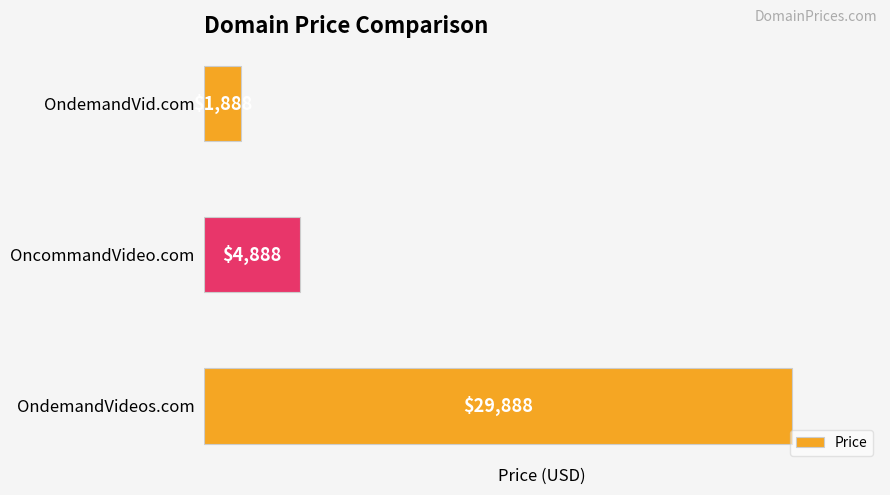

Count the number of categories in the chart.

3